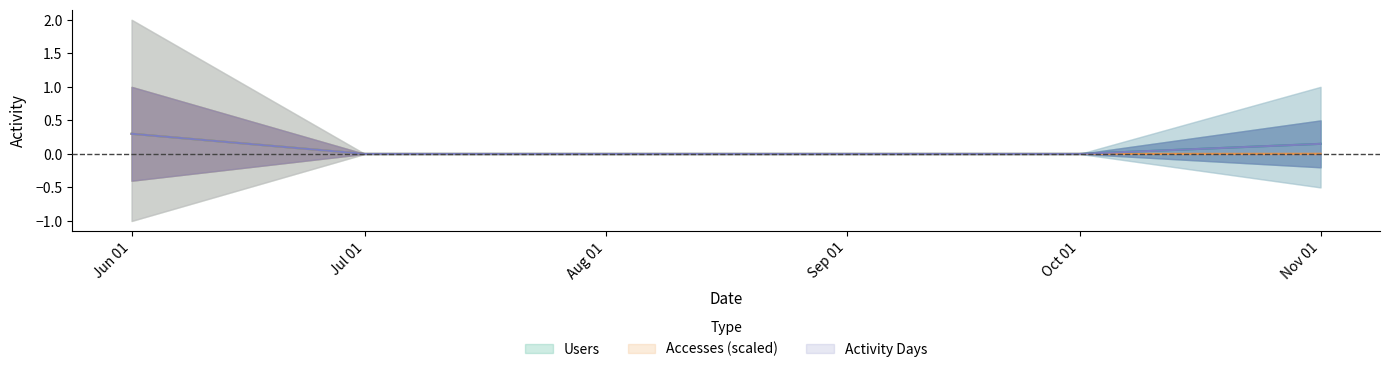

Which label corresponds to the smallest value in the chart?

Jul 01